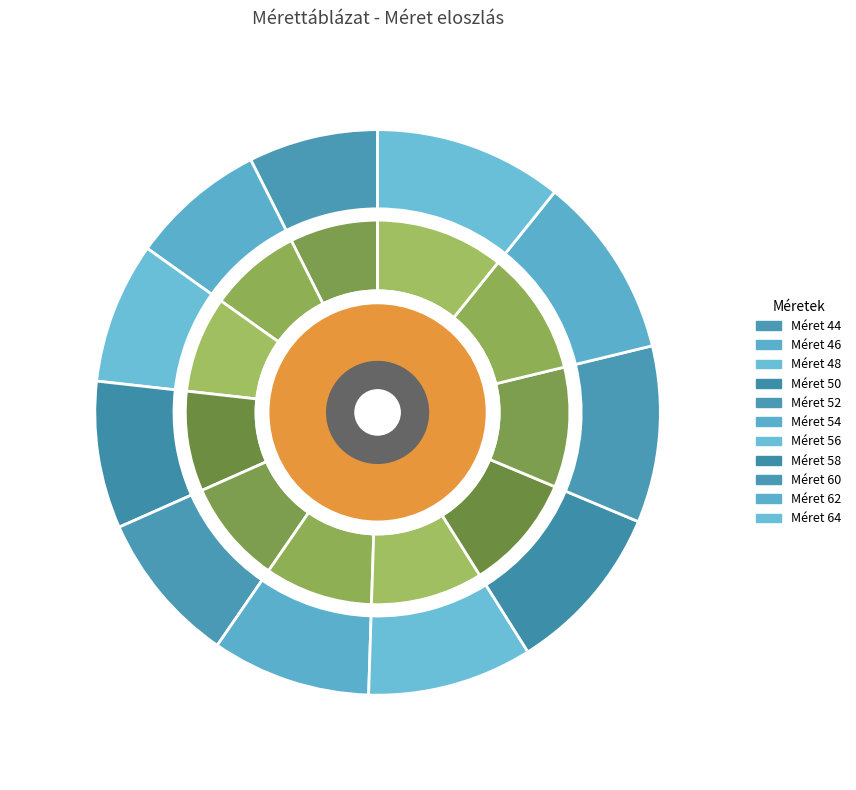

To the nearest percent, what portion does 62 represent?

10%